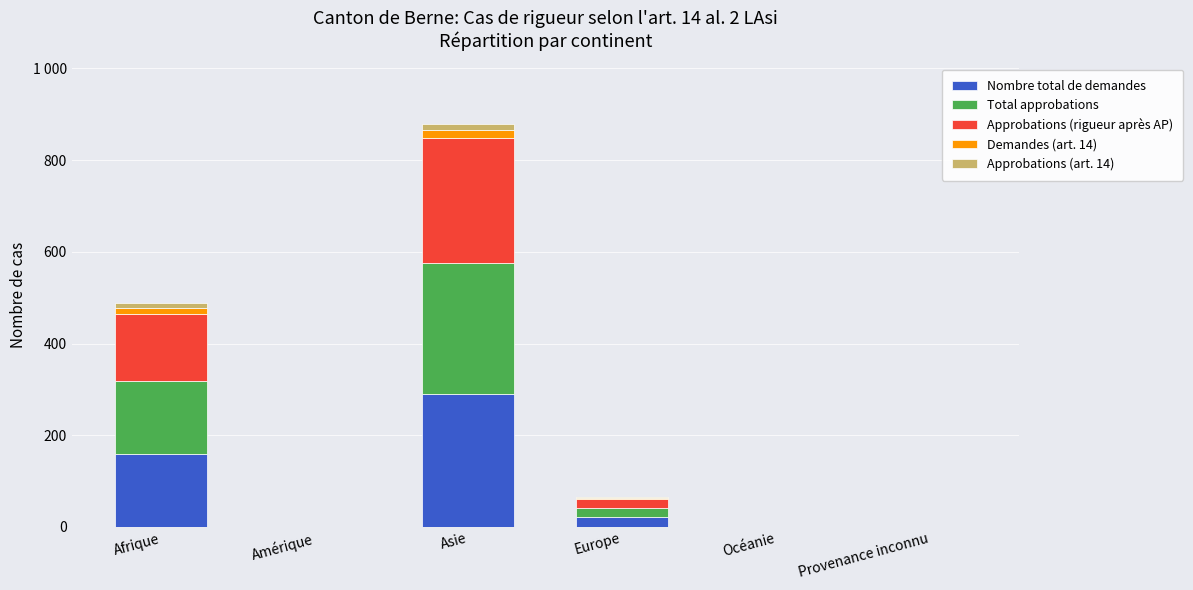

What is the sum of all Approbations (rigueur après AP) values?

439